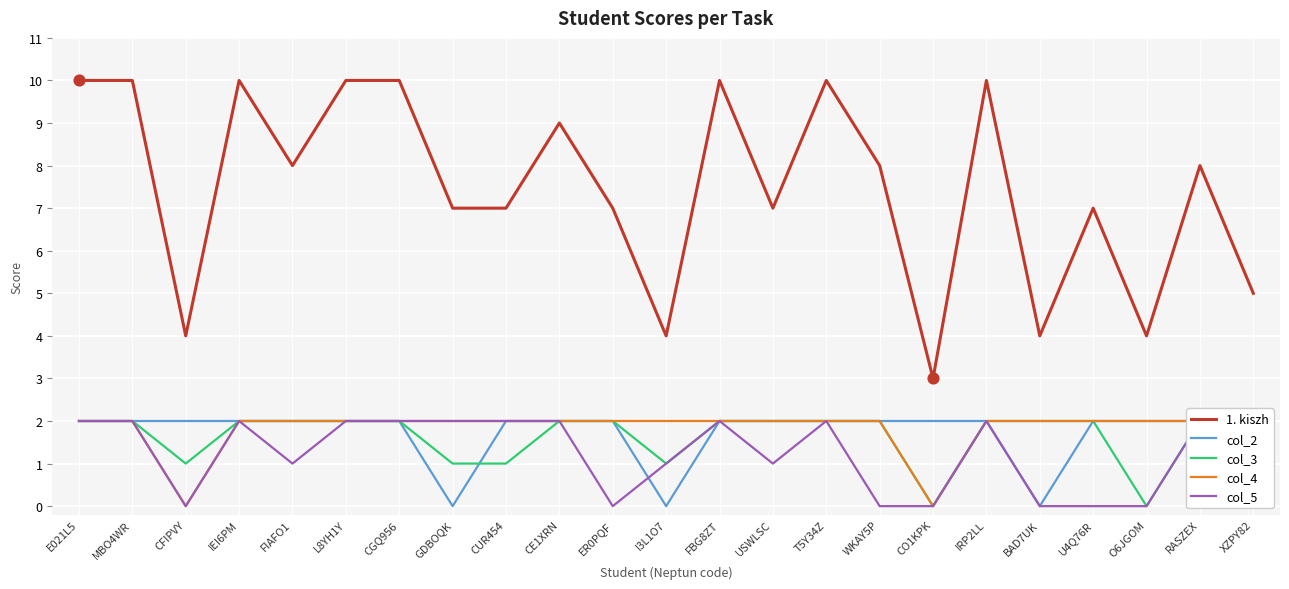

Is the value of col_4 at I3L1O7 greater than the value of col_2 at L8YH1Y?

No